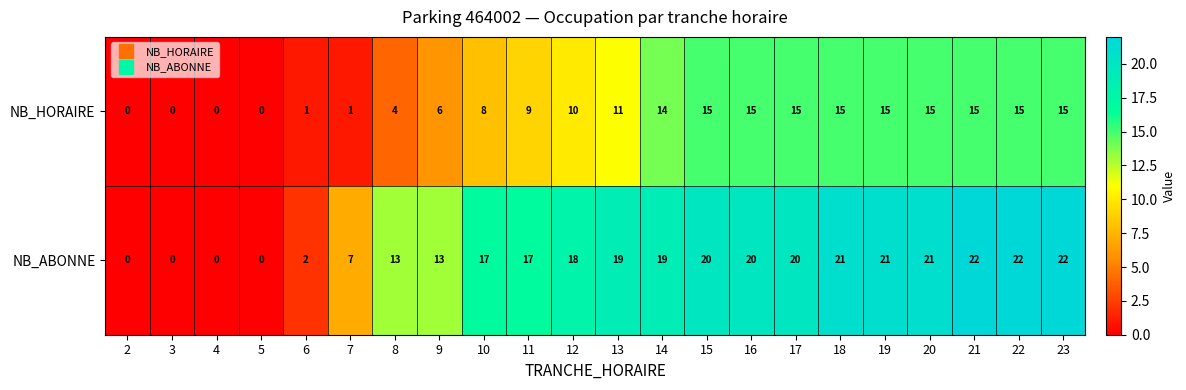

What is the sum of all NB_HORAIRE values?

199